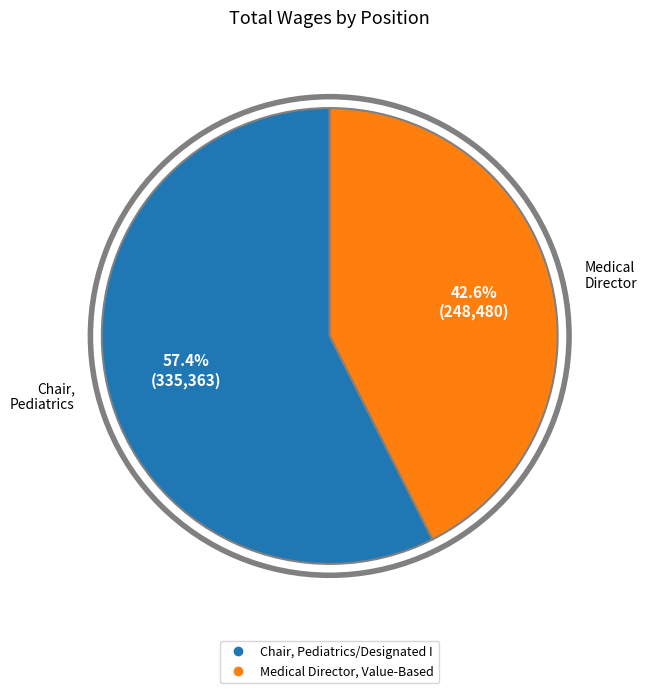

Between Chair, Pediatrics/Designated I and Medical Director, Value-Based, which is larger?

Chair, Pediatrics/Designated I